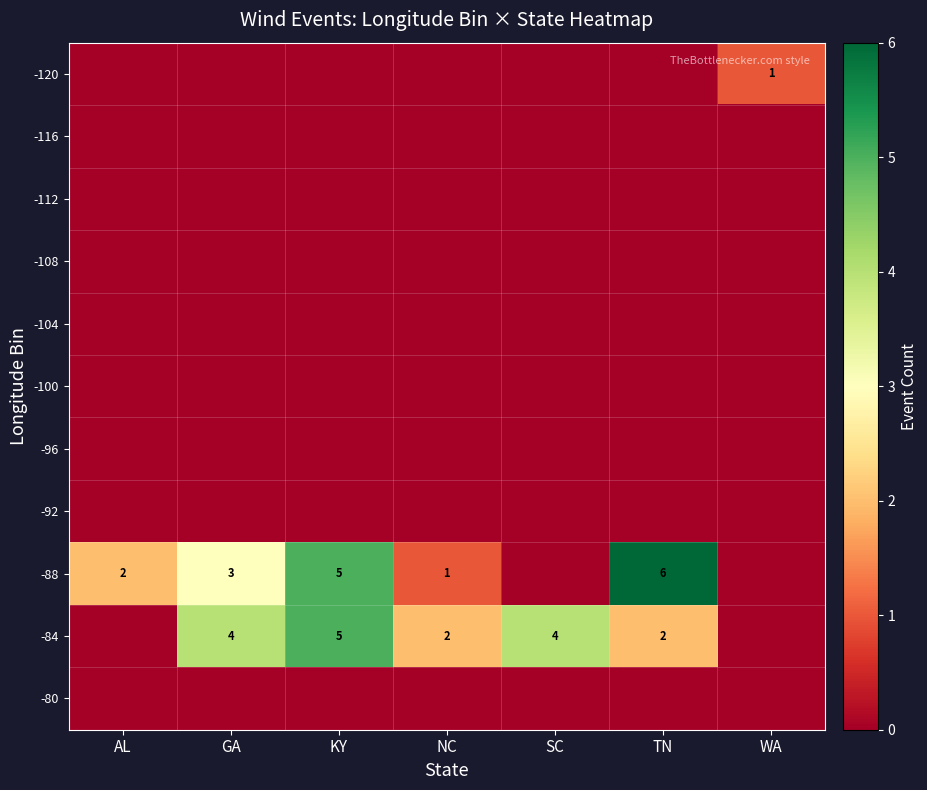

What is the sum of the -88 values at NC and KY?

6